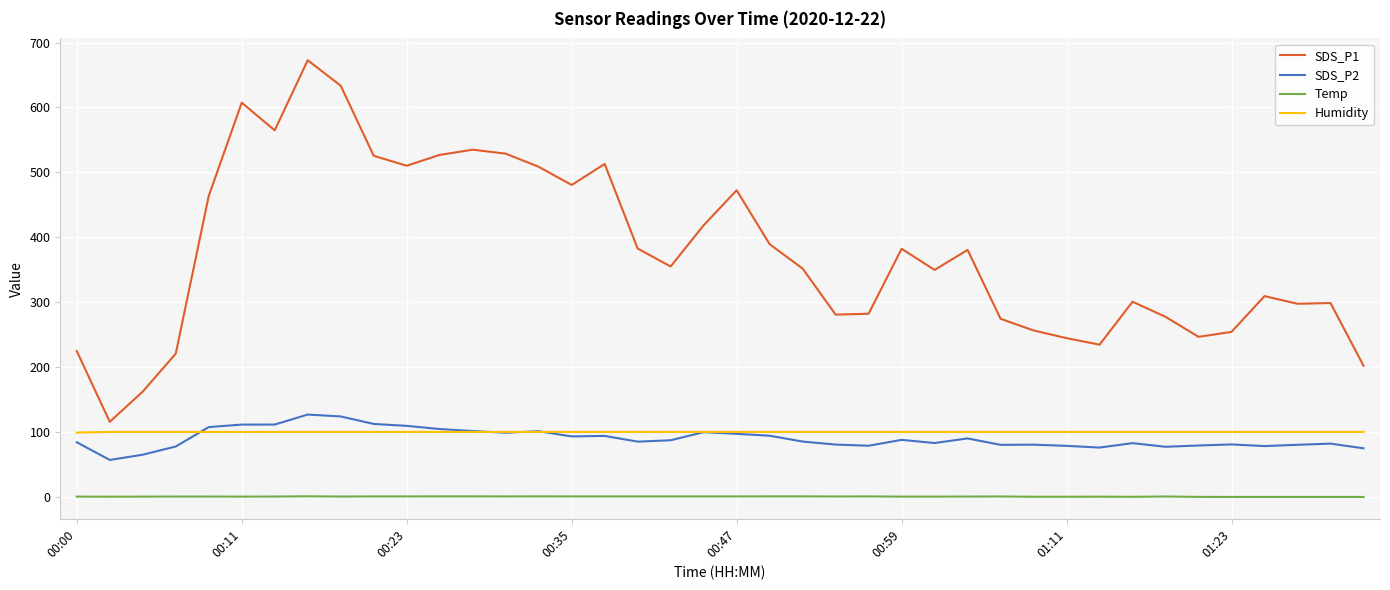

Which series has the largest range (max minus min)?

SDS_P1